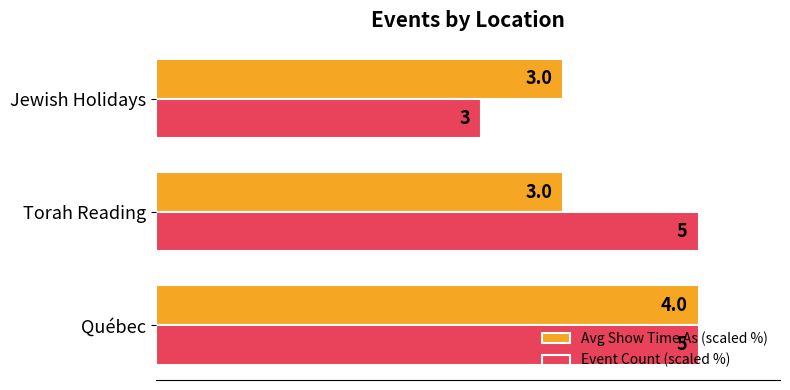

What is the value of the Event Count (scaled %) bar at the 2nd from the left?

100